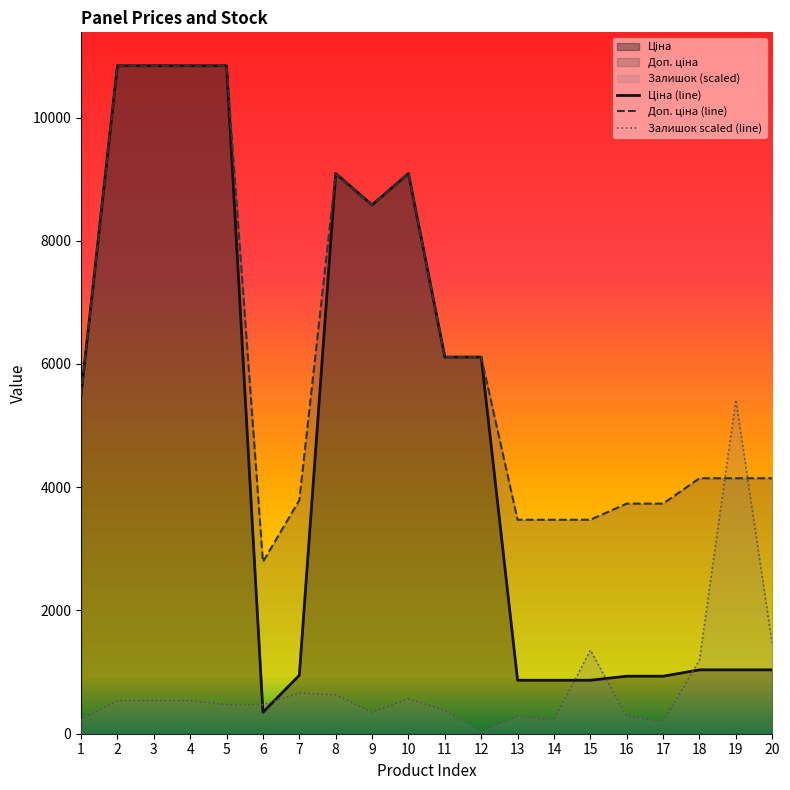

In Залишок, how many points are higher than both neighbors (excluding endpoints)?

5